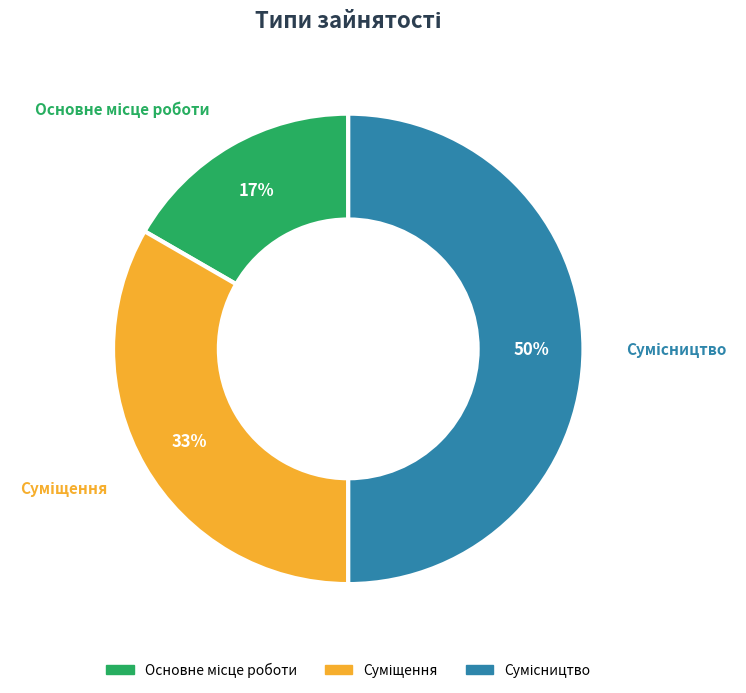

To the nearest percent, what is the difference between the largest and smallest slice percentages?

33%